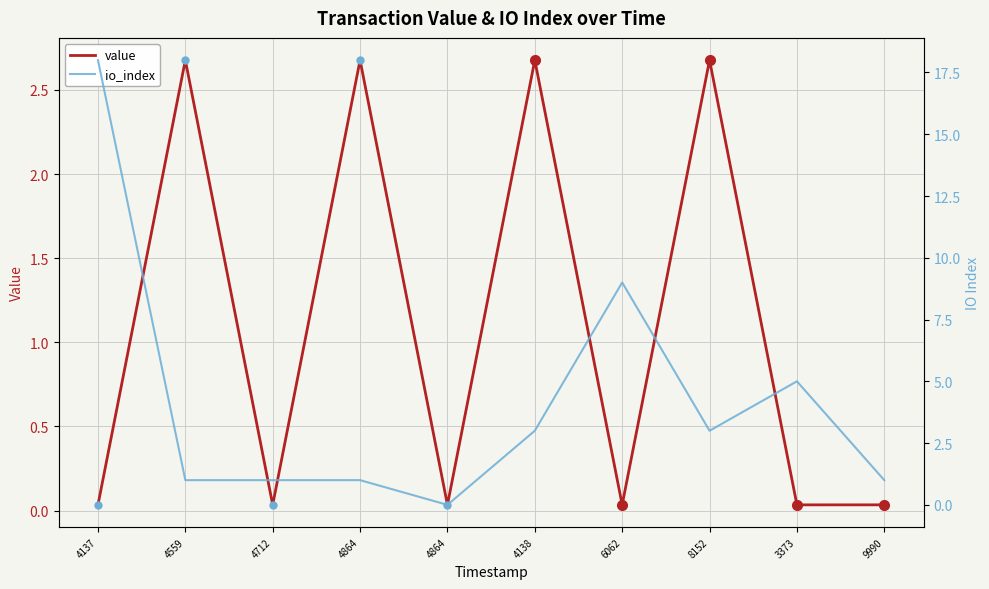

What is the sum of the io_index values at 4137 and 4559?

19.0